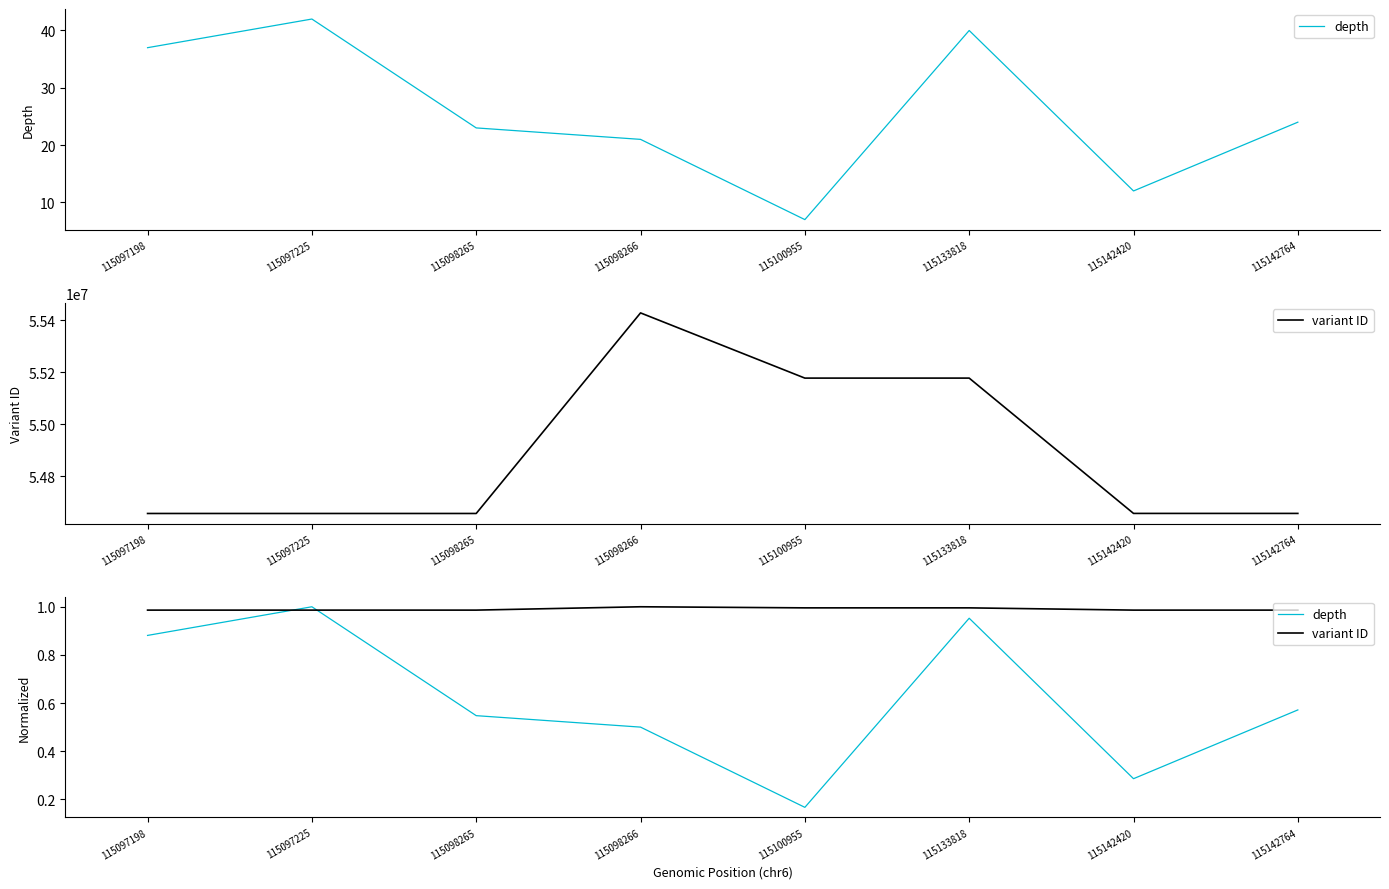

What is the difference between the depth values at 115097198 and 115098265?

0.3